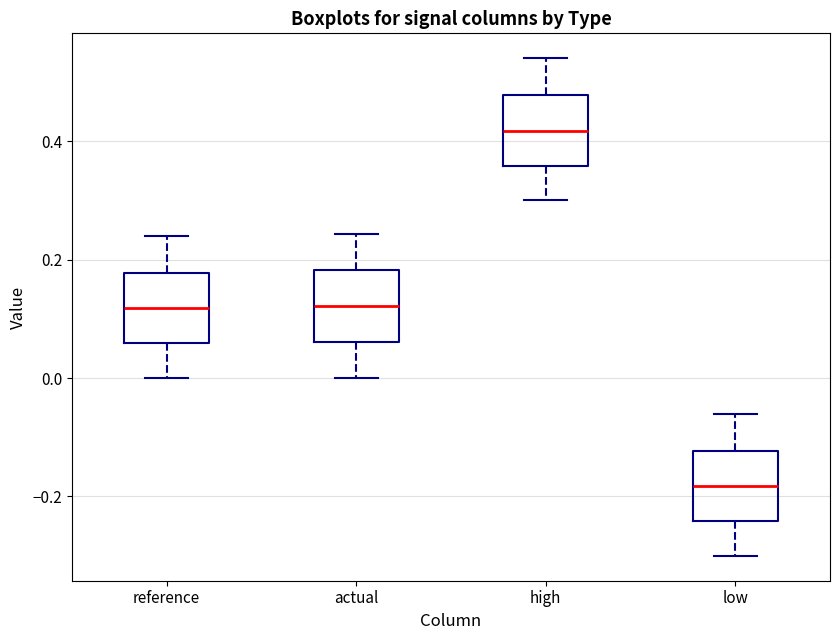

Where does the lower whisker of the box for reference end on the y-axis? The values are not printed on the chart, so give them approximately, as read against the axis.

0.00